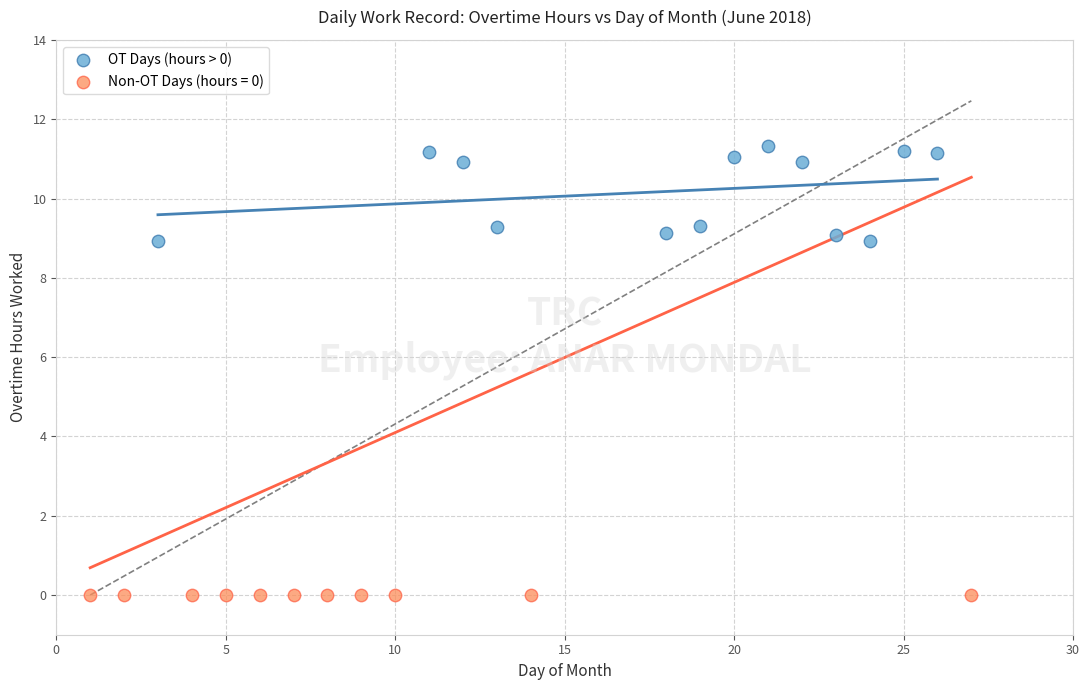

Which series contains the highest Y value?

OT Days (hours > 0)